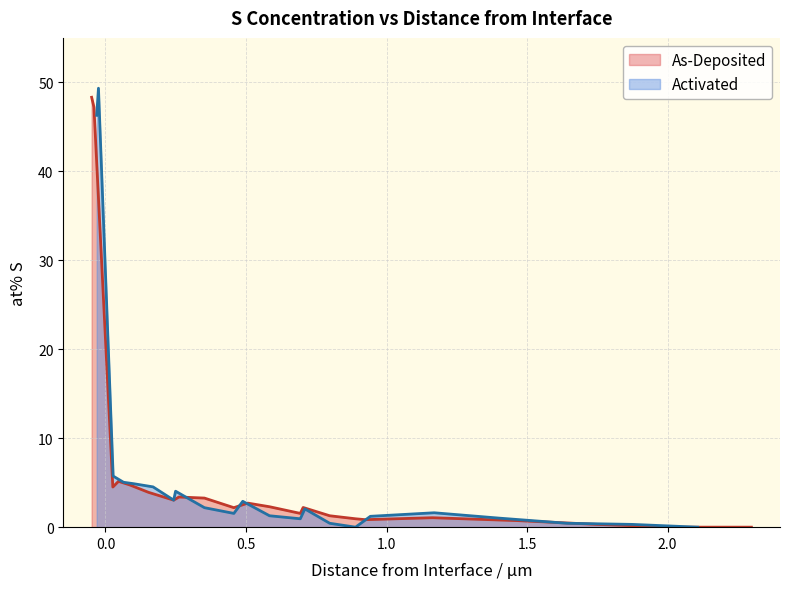

What are all the series names shown in the legend?

As-Deposited, Activated